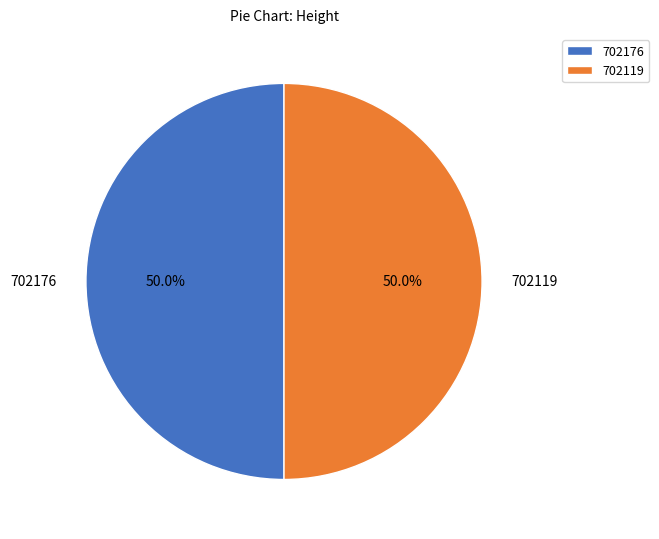

Do 702119 and 702176 together represent more than half of the pie?

Yes